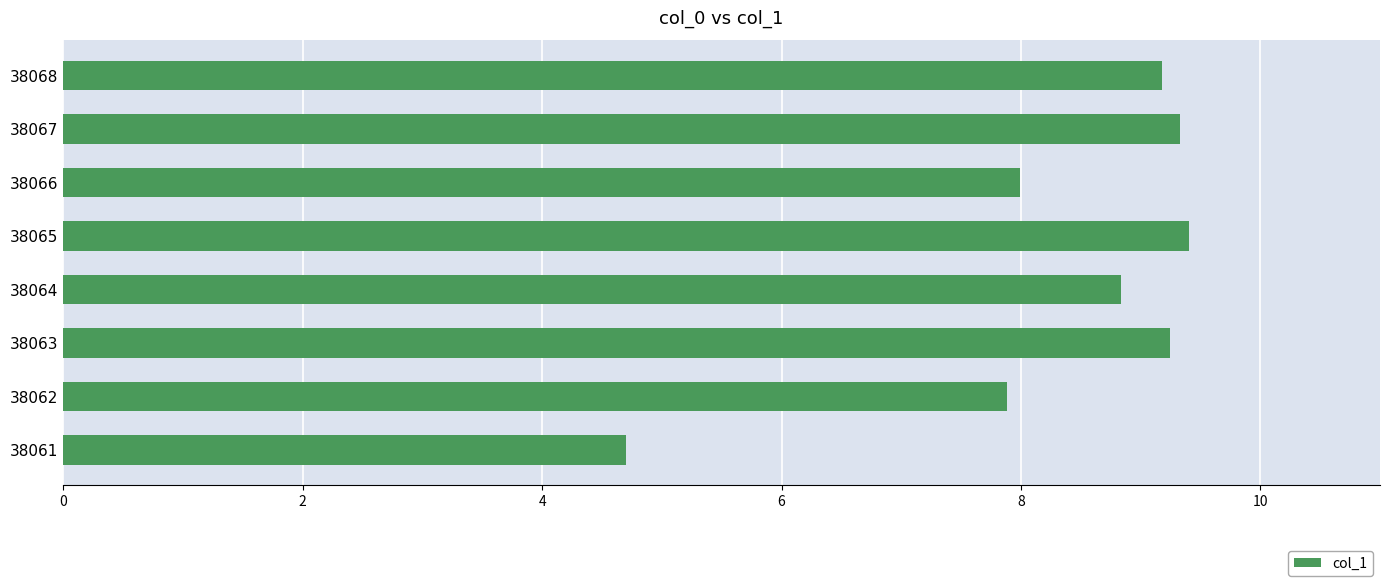

The value at 38062 is 7.9. True or false?

True